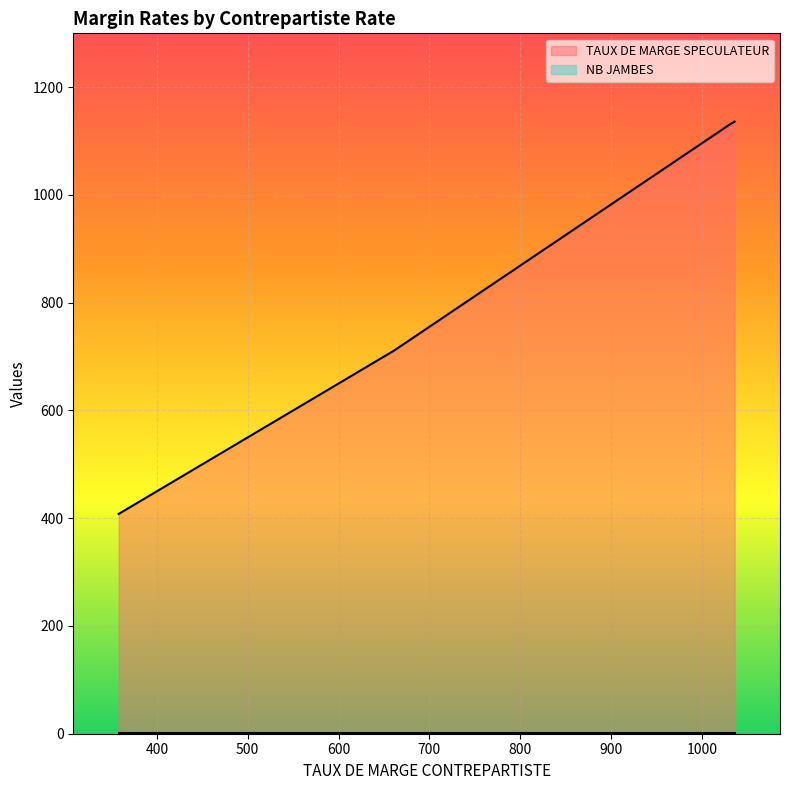

How many lines are shown in the chart?

2